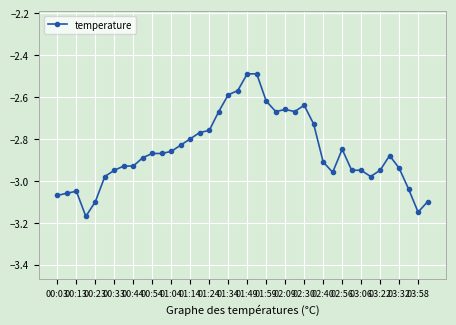

What is the greatest value displayed?

-2.5